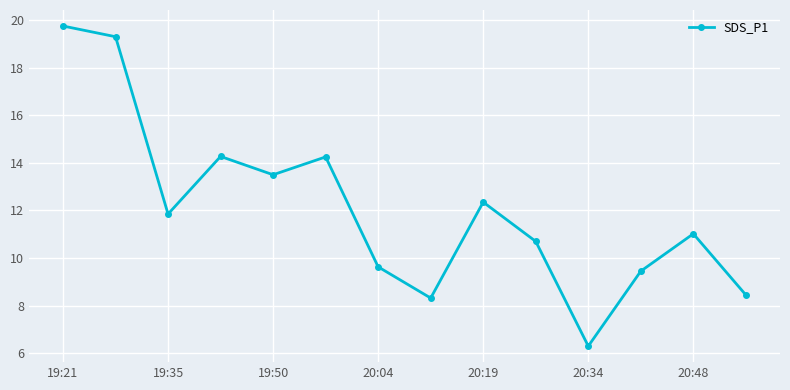

True or false: there are more than 2 points higher than both neighbors.

True